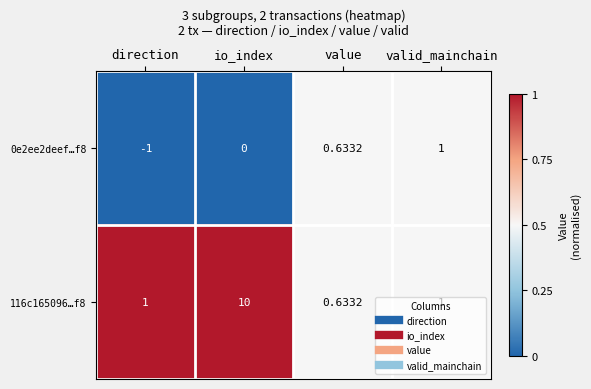

At which category does the chart reach its minimum across all series?

direction